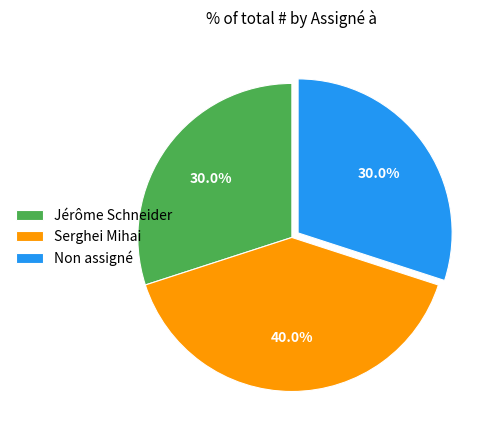

Count the number of slices in the pie.

3